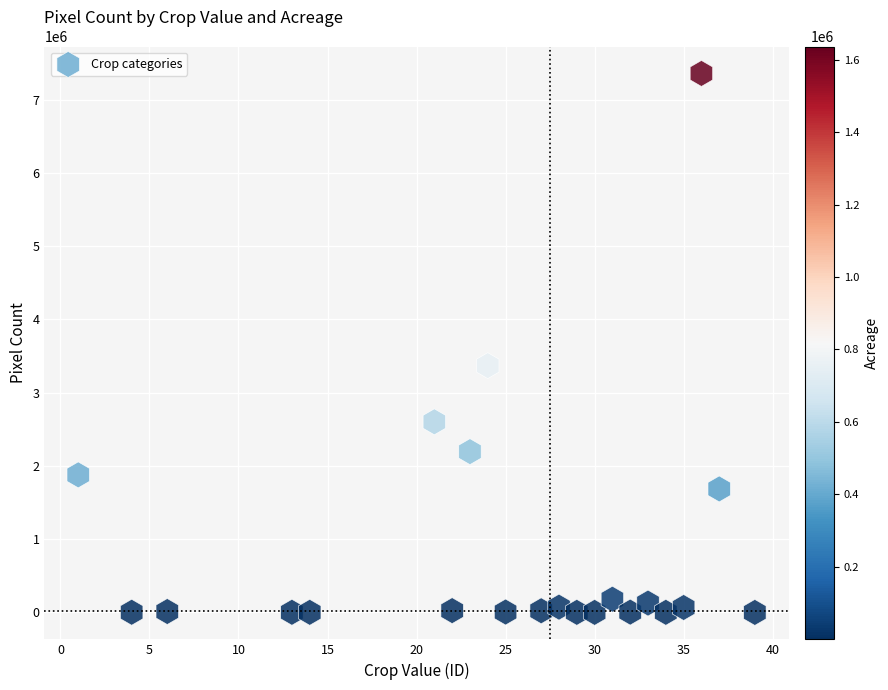

What is the range of X values (max minus min)?

38